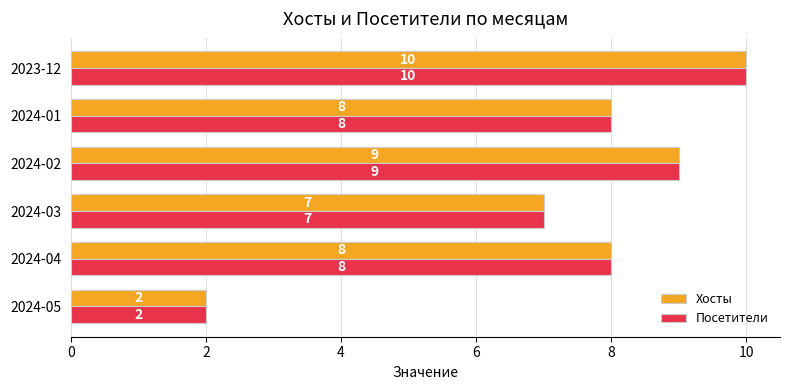

What is the difference between the maximum and minimum values in the Посетители series?

8